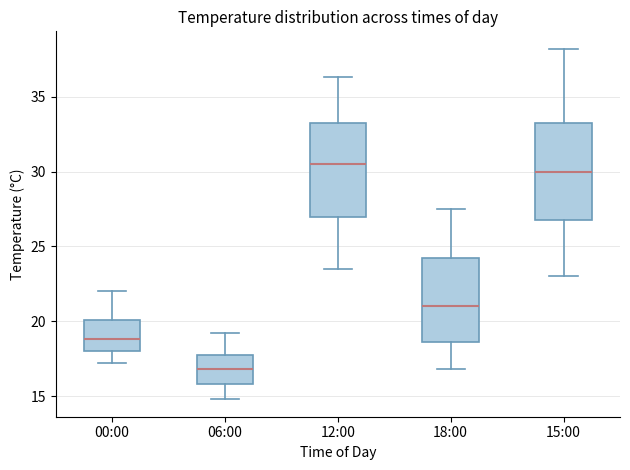

Where is the upper edge of the box for 06:00 on the y-axis? The values are not printed on the chart, so give them approximately, as read against the axis.

18.0